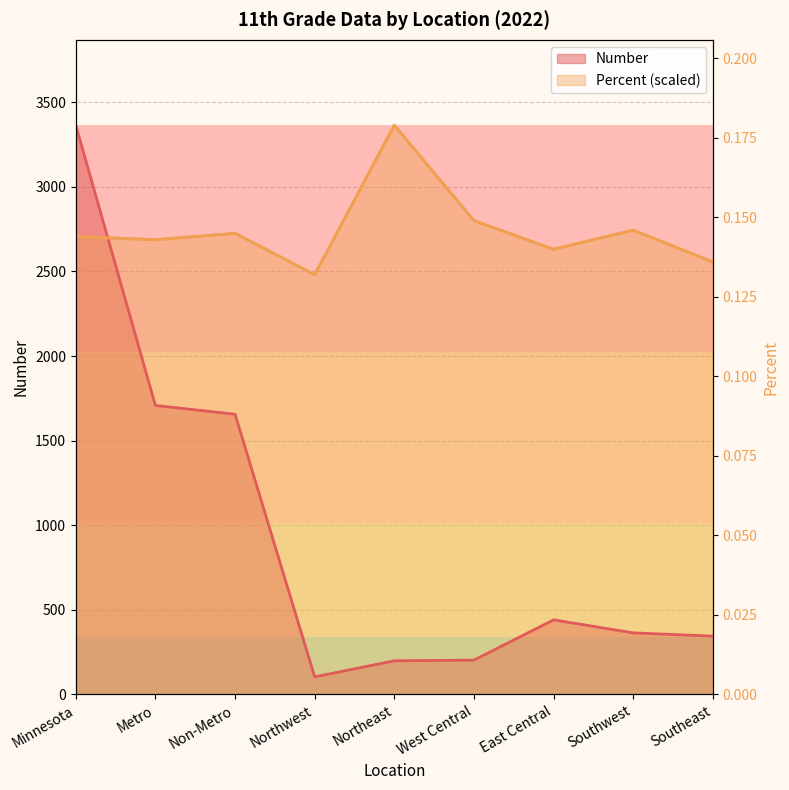

Which category has the lowest value across all series?

Northwest